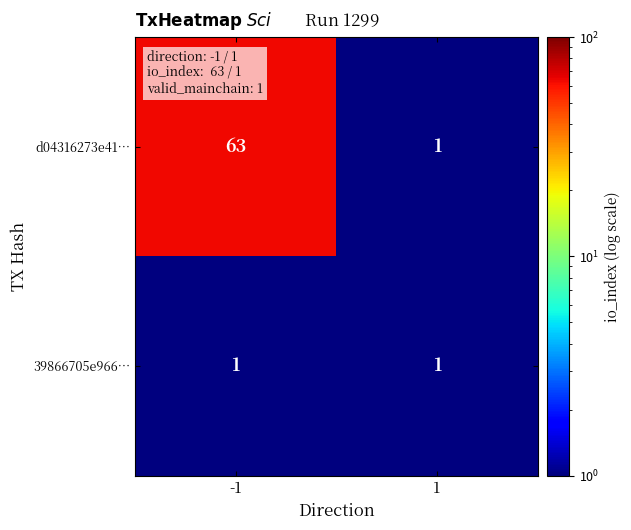

Reading left to right, what are all the values shown in this chart?

d04316273e41…: -1=63	1=1
39866705e966…: -1=1	1=1